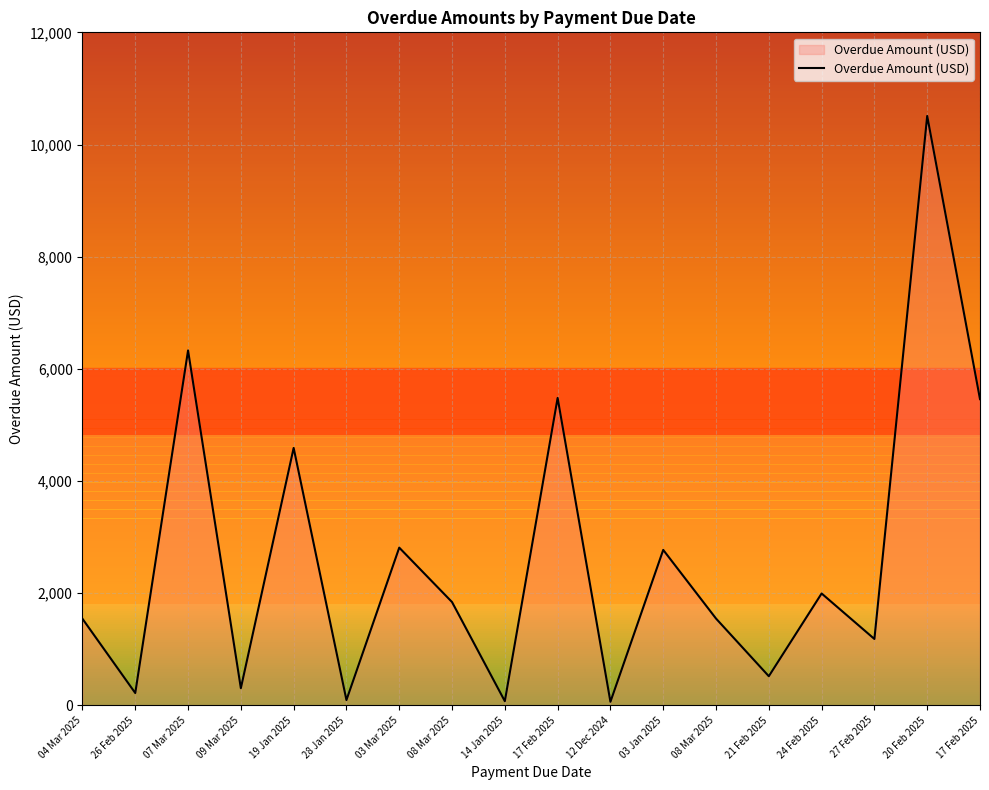

Does the chart have visible grid lines?

Yes